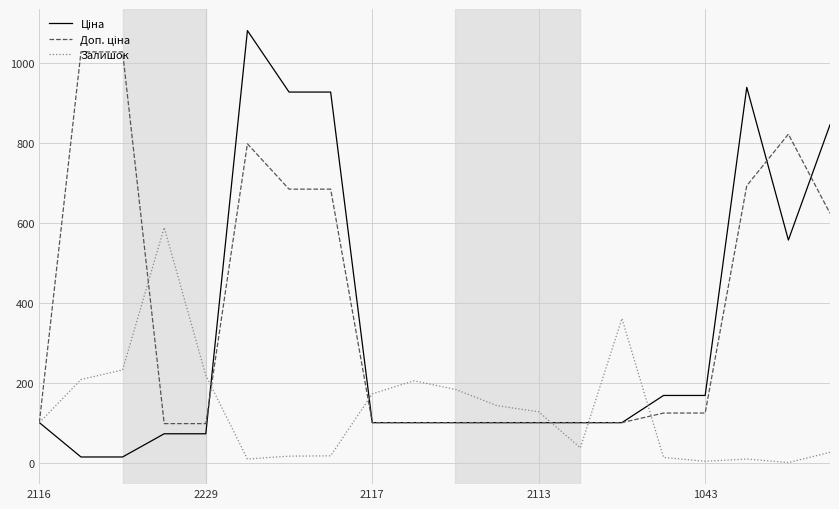

What is the difference between the maximum and second lowest values in the Доп. ціна series?

931.2